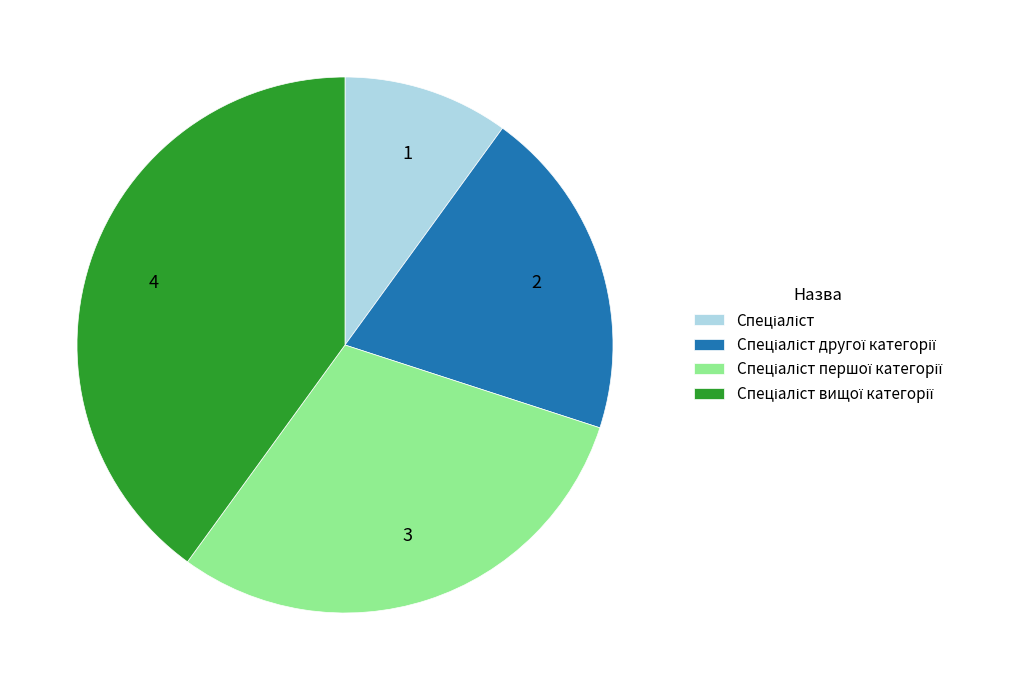

Is there a majority slice in this chart?

No